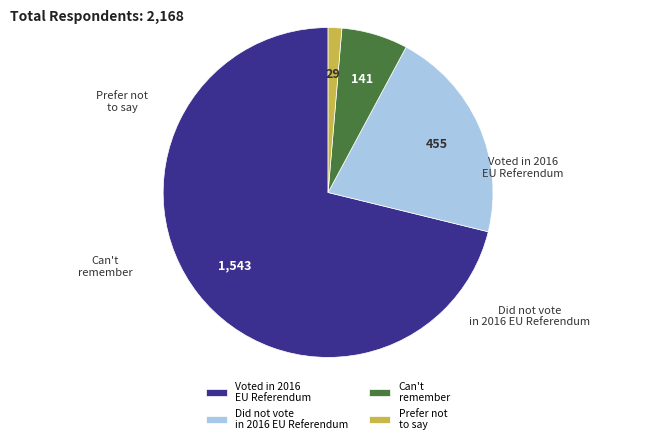

Count the number of slices in the pie.

4